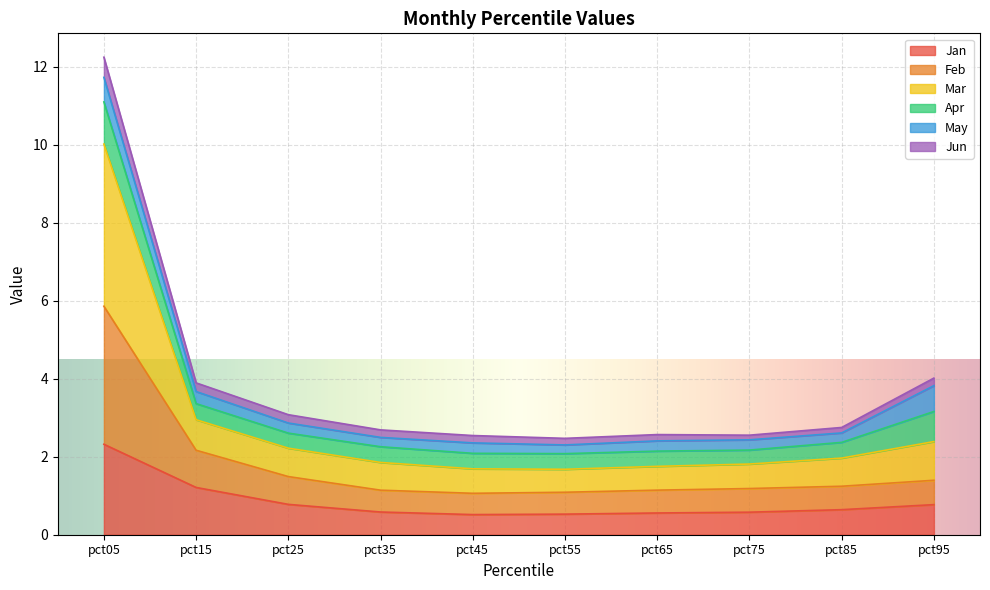

At how many categories does at least one series exceed 9?

1